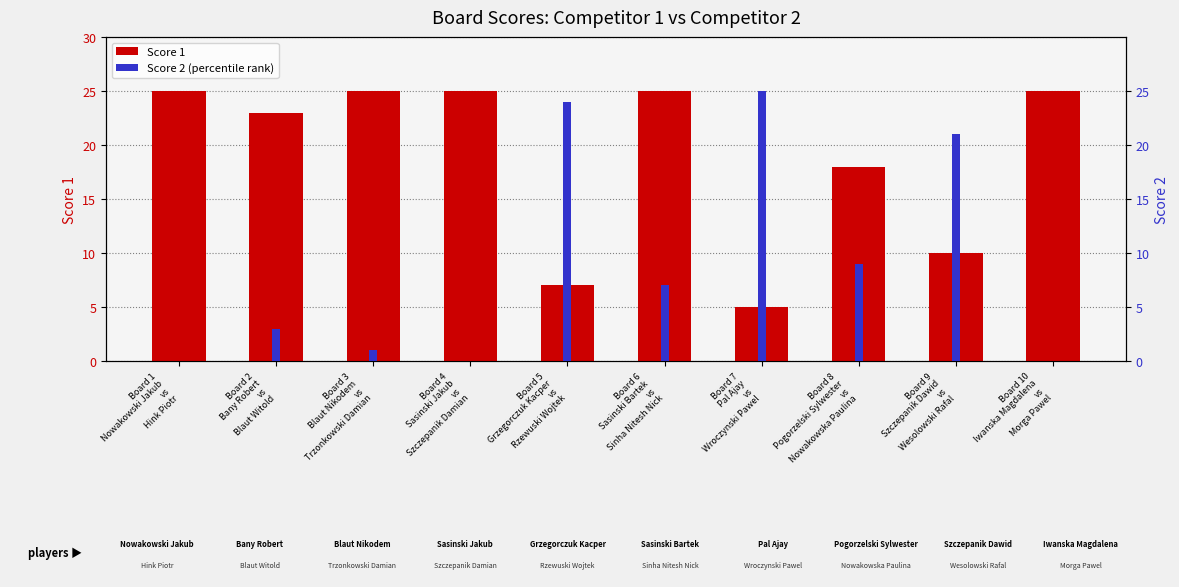

Is it true that Score 2 (percentile rank) equals 6 at Board 8
Pogorzelski Sylwester
vs
Nowakowska Paulina?

False